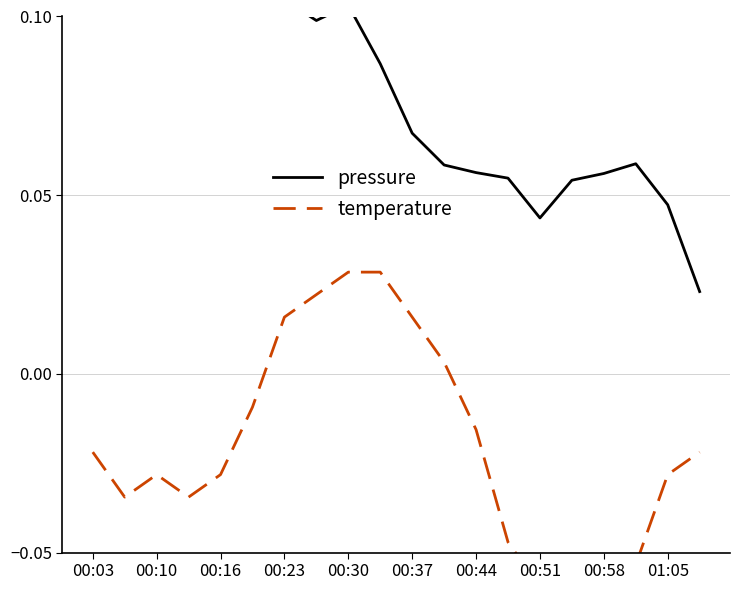

At 11, list the series in order from smallest to largest.

temperature, pressure